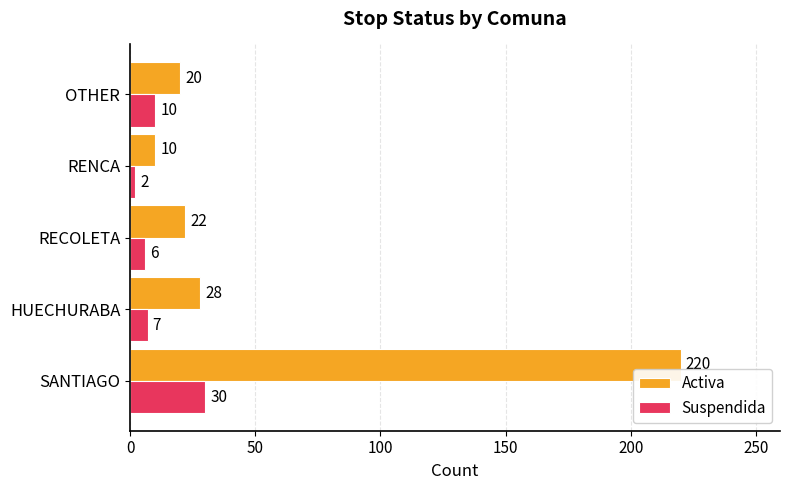

What is the maximum value shown in the chart?

220